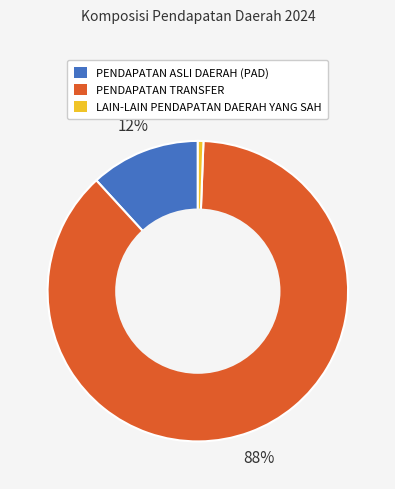

Is the sum of LAIN-LAIN PENDAPATAN DAERAH YANG SAH and PENDAPATAN TRANSFER greater than half?

Yes